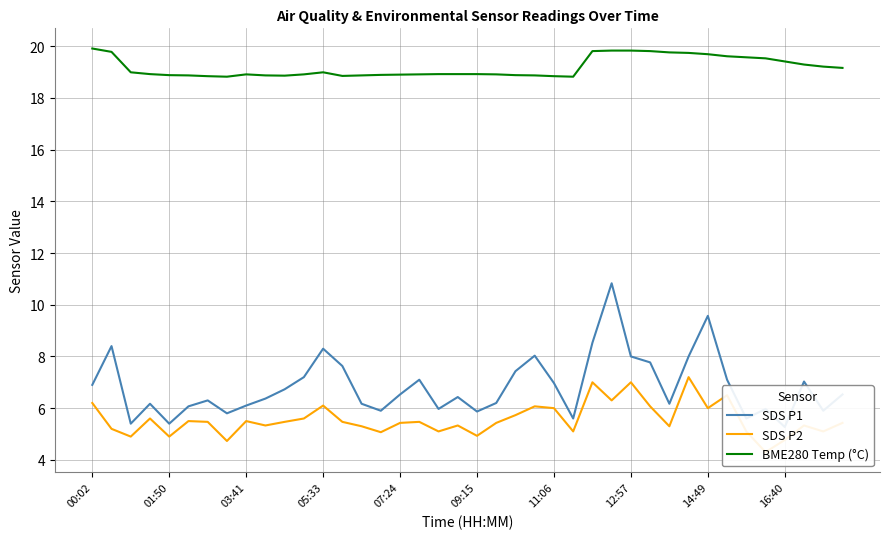

Reading left to right, list all the values displayed in this chart.

SDS P1: 6.9	8.4	5.4	6.2	5.4	6.1	6.3	5.8	6.1	6.4	6.7	7.2	8.3	7.6	6.2	5.9	6.5	7.1	6.0	6.4	5.9	6.2	7.4	8.0	7.0	5.6	8.5	10.8	8.0	7.8	6.2	8.0	9.6	7.1	5.6	6.0	5.3	7.0	5.9	6.5
SDS P2: 6.2	5.2	4.9	5.6	4.9	5.5	5.5	4.7	5.5	5.3	5.5	5.6	6.1	5.5	5.3	5.1	5.4	5.5	5.1	5.3	4.9	5.4	5.7	6.1	6.0	5.1	7.0	6.3	7.0	6.1	5.3	7.2	6.0	6.5	5.1	4.3	4.8	5.3	5.1	5.4
BME280 Temp (°C): 19.9	19.8	19.0	18.9	18.9	18.9	18.8	18.8	18.9	18.9	18.9	18.9	19.0	18.9	18.9	18.9	18.9	18.9	18.9	18.9	18.9	18.9	18.9	18.9	18.8	18.8	19.8	19.8	19.8	19.8	19.8	19.7	19.7	19.6	19.6	19.5	19.4	19.3	19.2	19.2